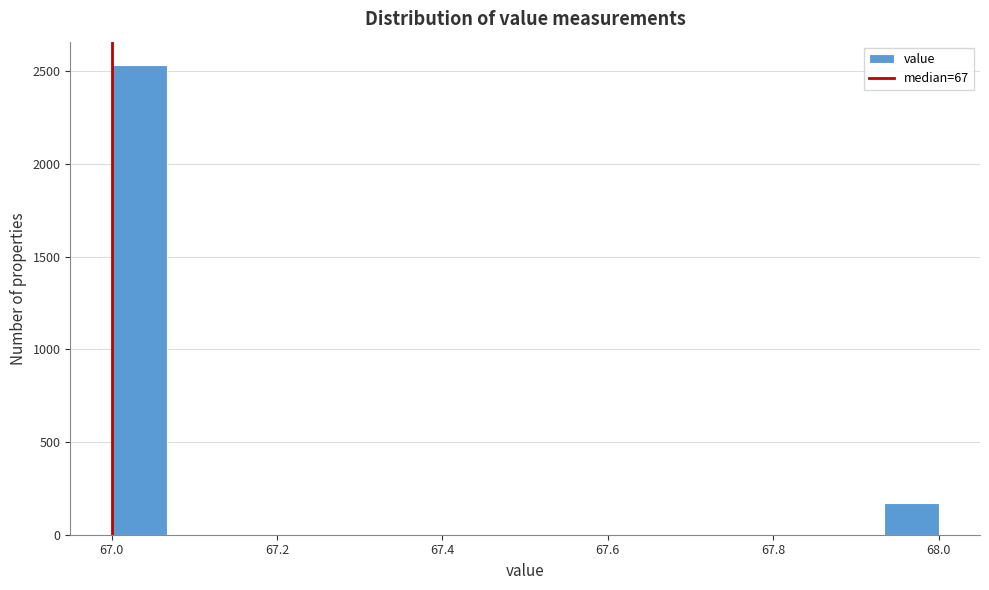

Around what value on the x-axis is the tallest bar? Give the approximate position of its centre, as read against the axis.

67.04